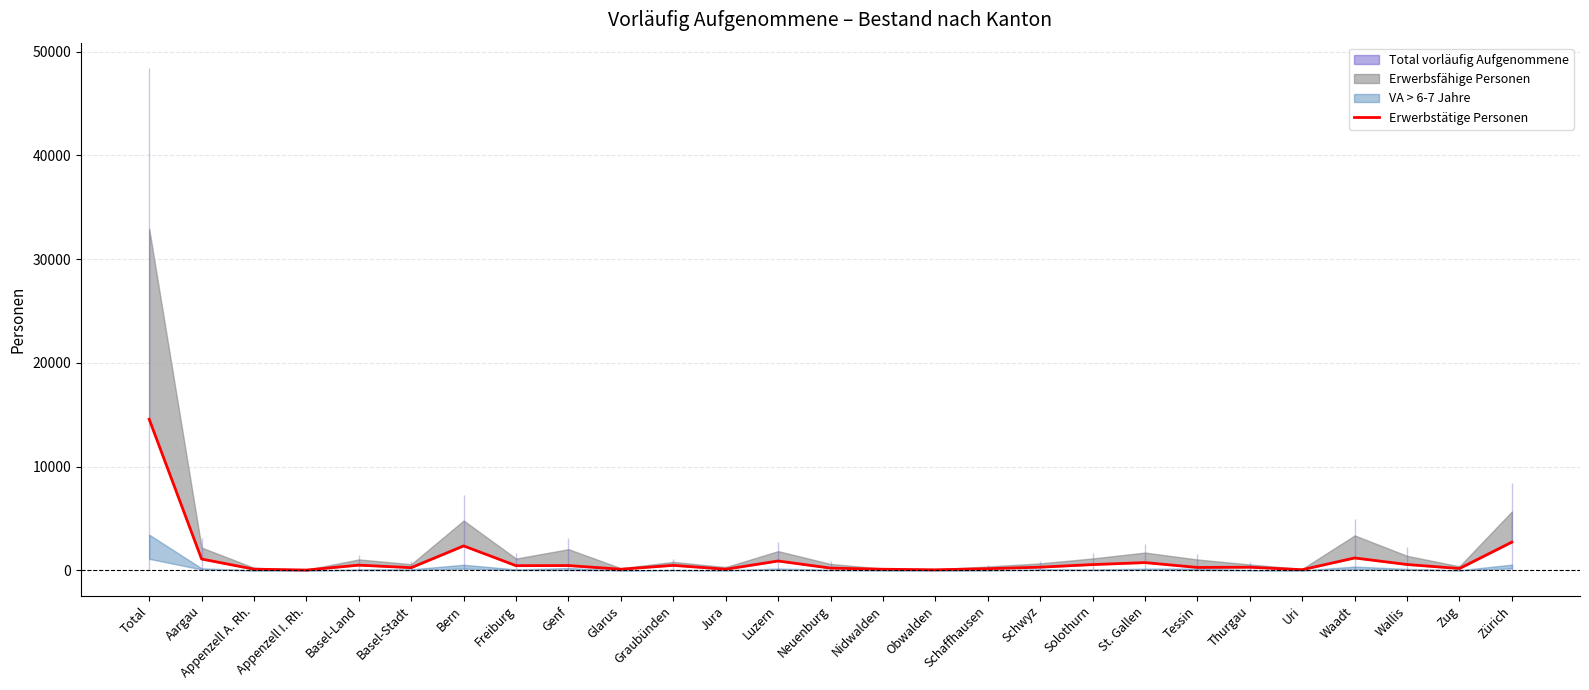

Which label corresponds to the smallest value in the chart?

Appenzell I. Rh.